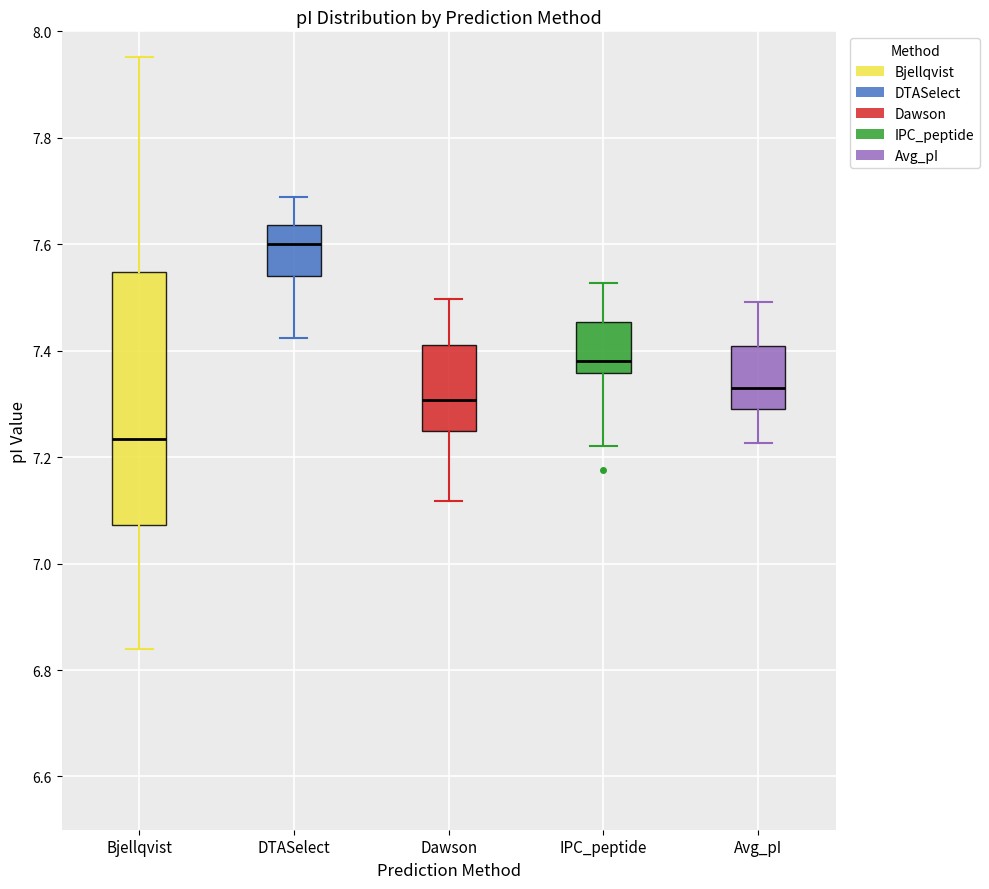

Where does the upper whisker of the box for Bjellqvist end on the y-axis? The values are not printed on the chart, so give them approximately, as read against the axis.

7.96